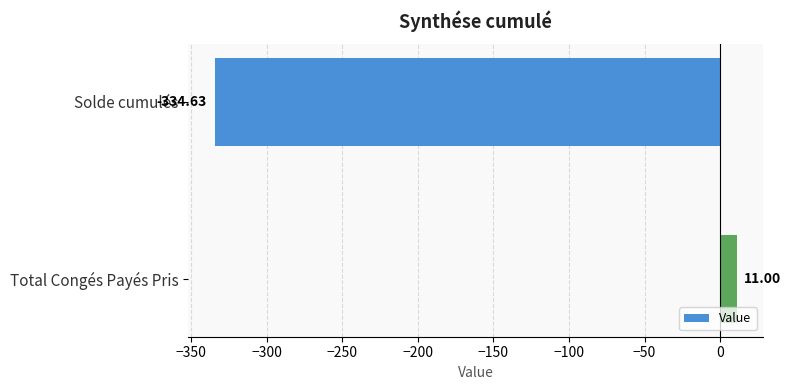

Count the number of categories in the chart.

2